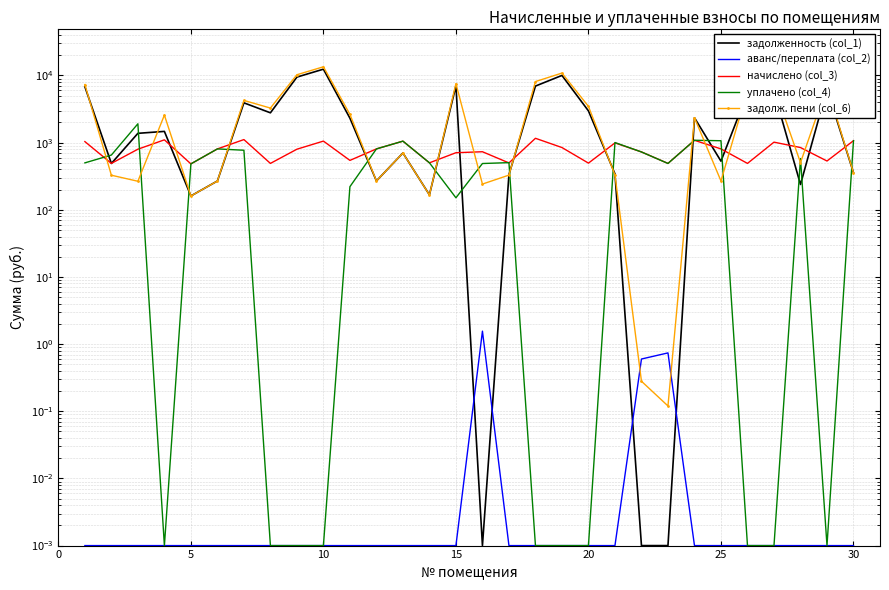

How many times do уплачено (col_4) and начислено (col_3) cross each other?

11